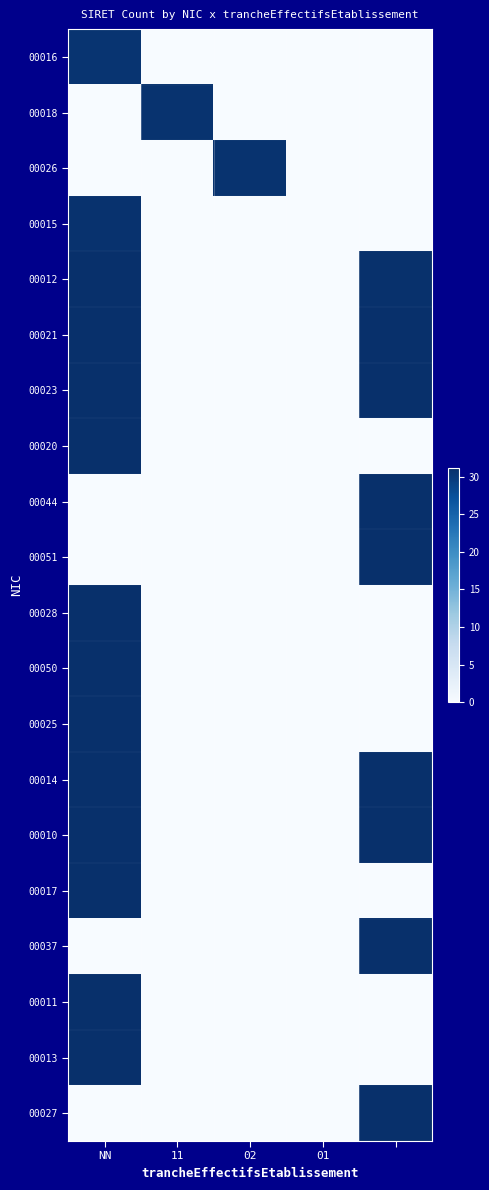

At which category is the sum across all series the highest?

NN